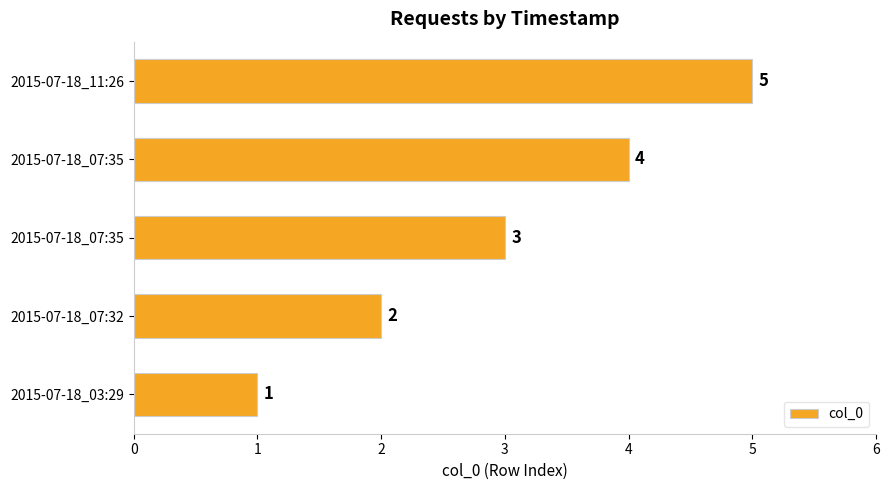

Count the number of data series in this chart.

1